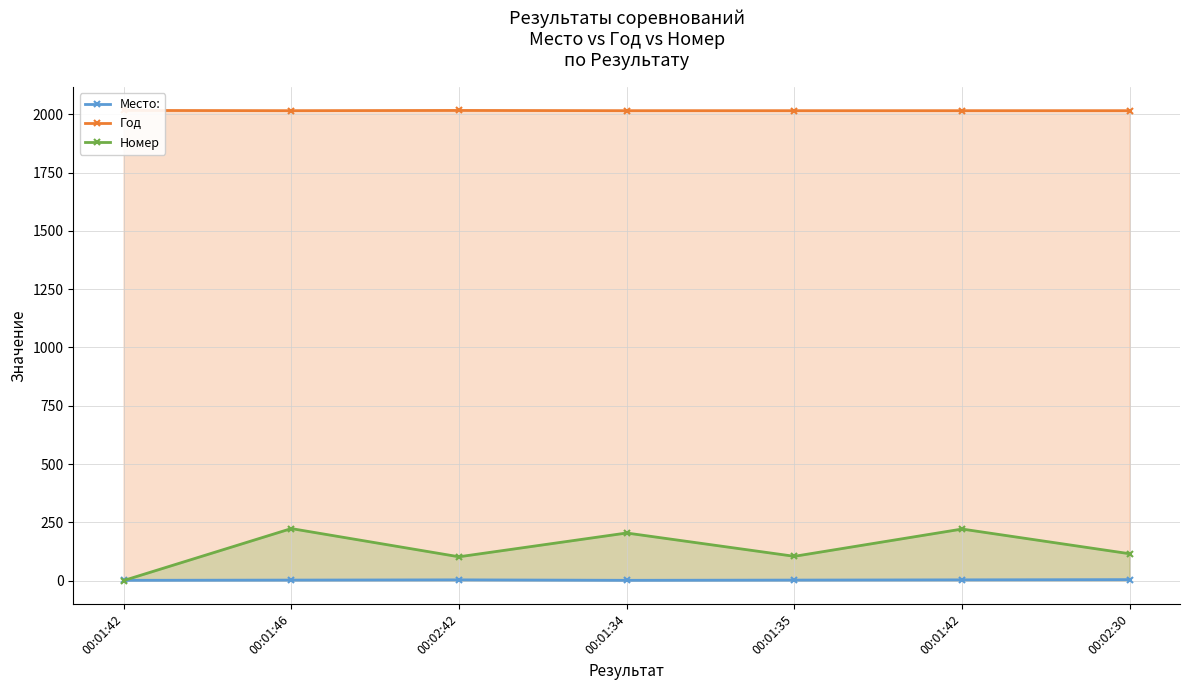

Is the value of Место: at 00:01:34 greater than the value of Год at 00:01:46?

No